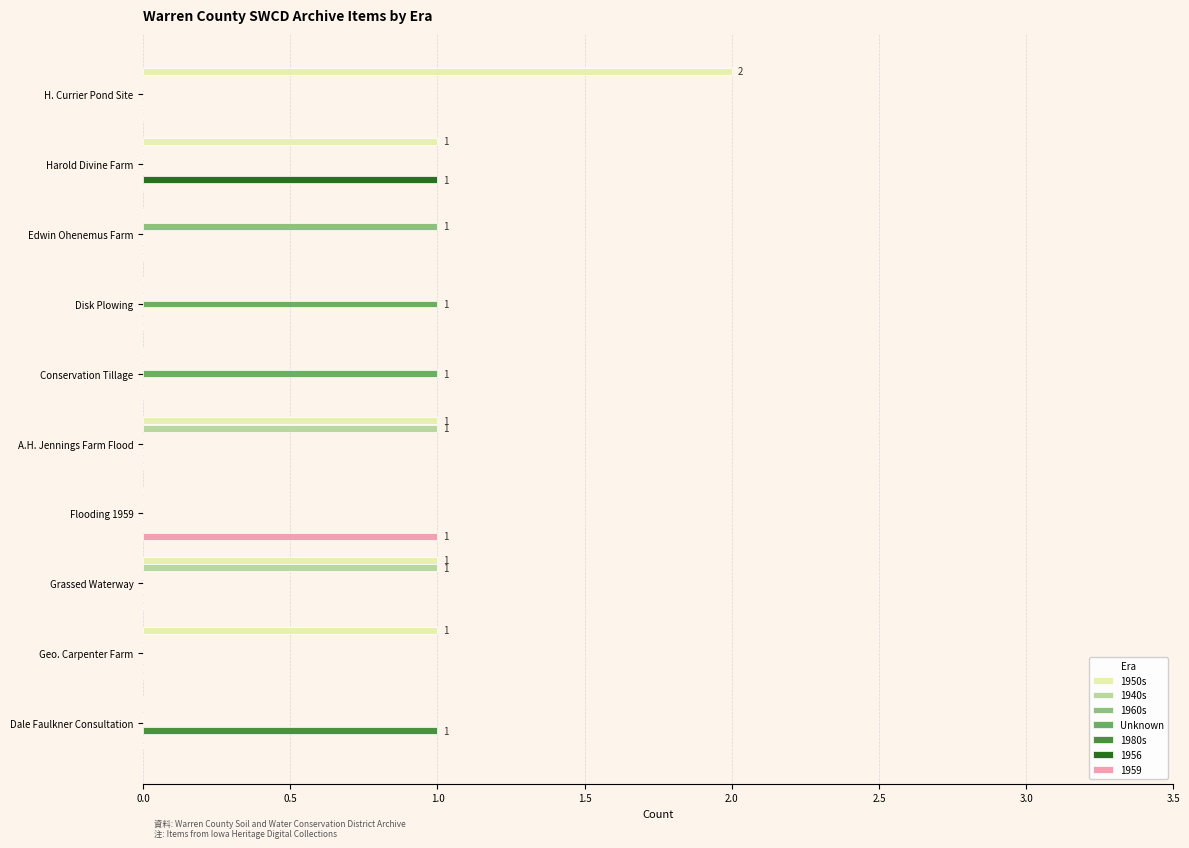

Which series has the largest total across all categories?

1950s